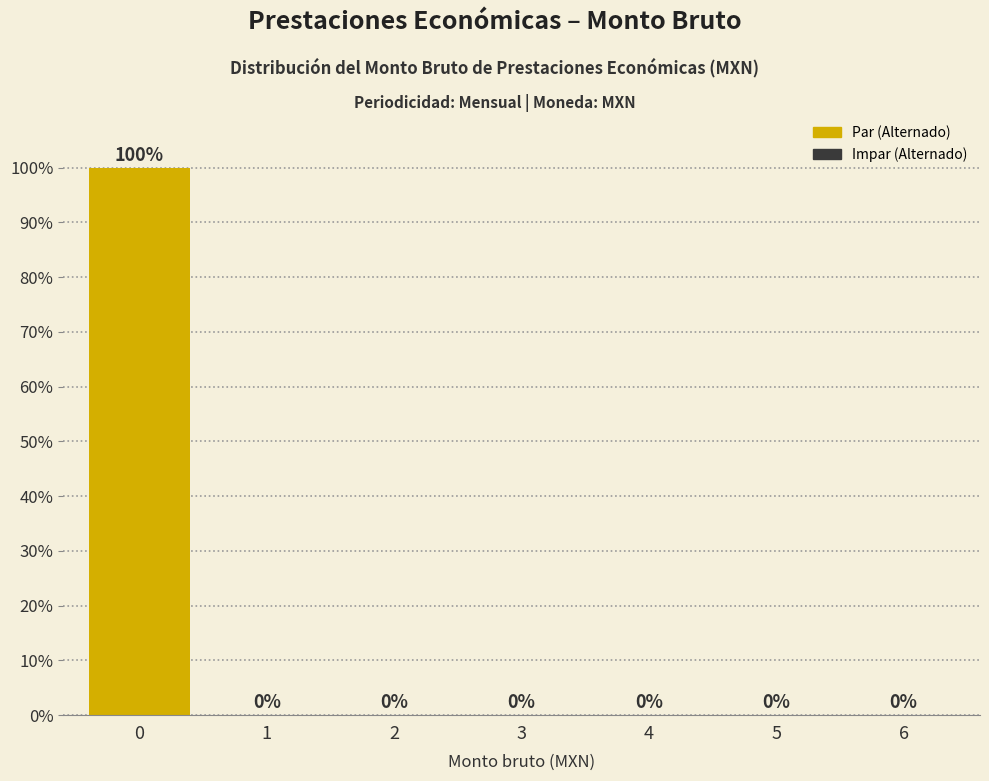

Reading right to left, what are all the values shown in this chart?

6=0	5=0	4=0	3=0	2=0	1=0	0=100